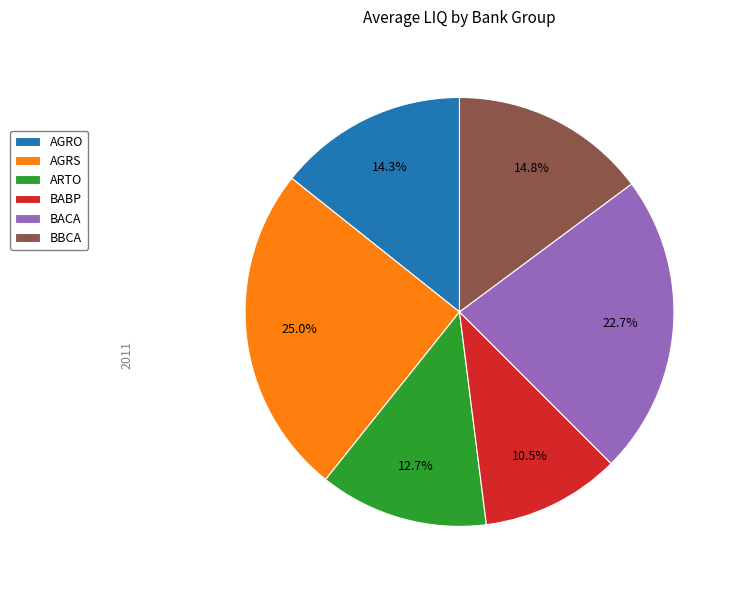

Do BACA and AGRO together represent more than half of the pie?

No